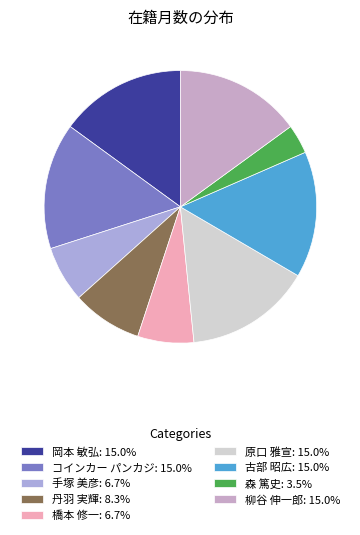

Which has a higher value, 原口 雅宣 or 丹羽 実輝?

原口 雅宣